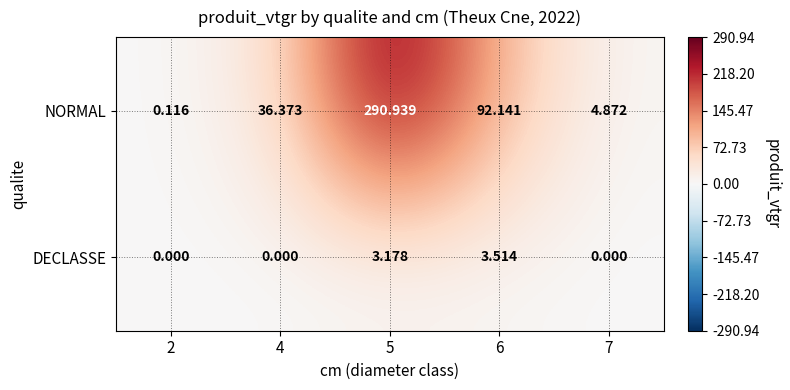

Is the value of NORMAL at 2 greater than the value of DECLASSE at 7?

Yes